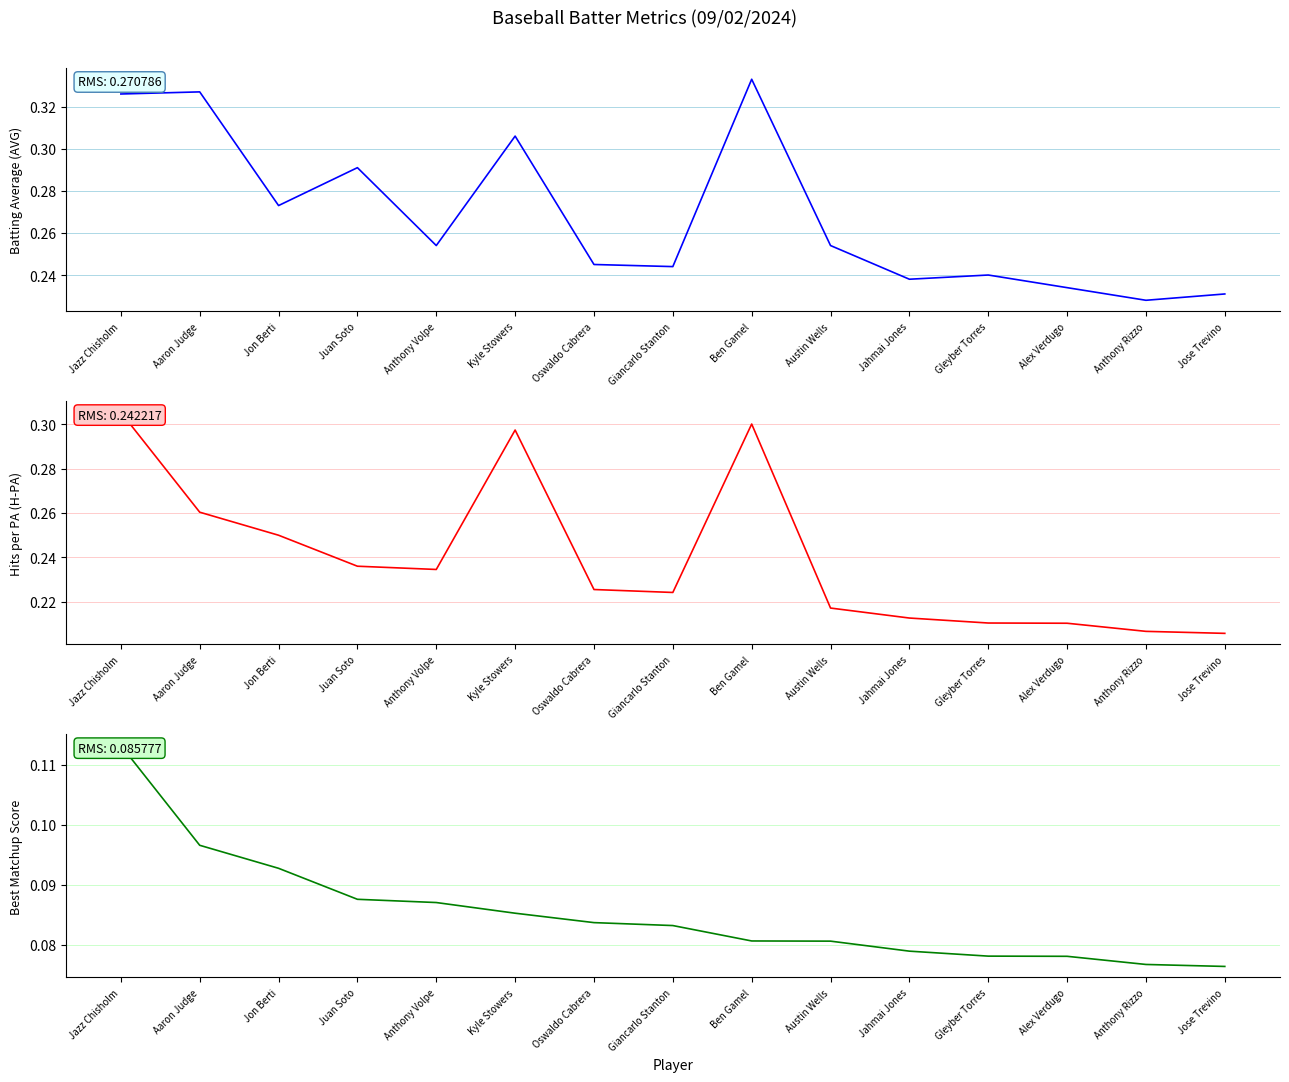

In H-PA, how many points are higher than both neighbors (excluding endpoints)?

2